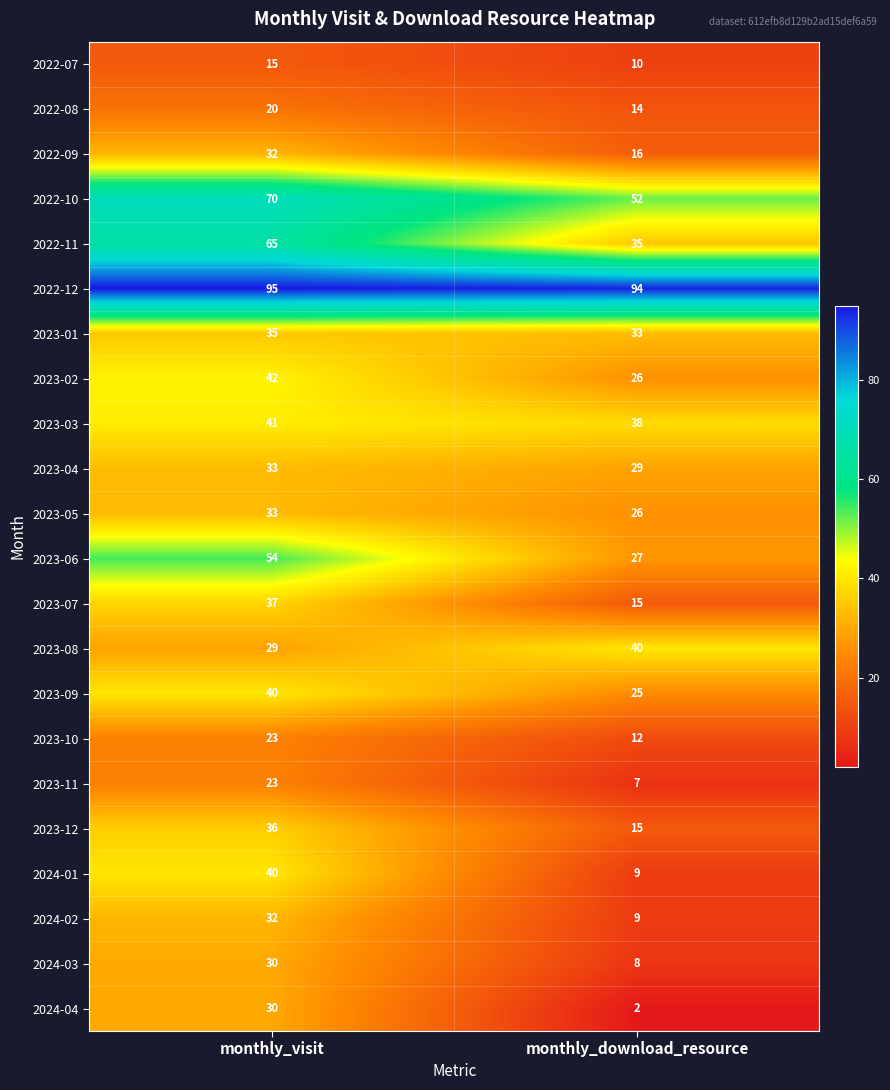

What is the average value of the 2022-08 series?

17